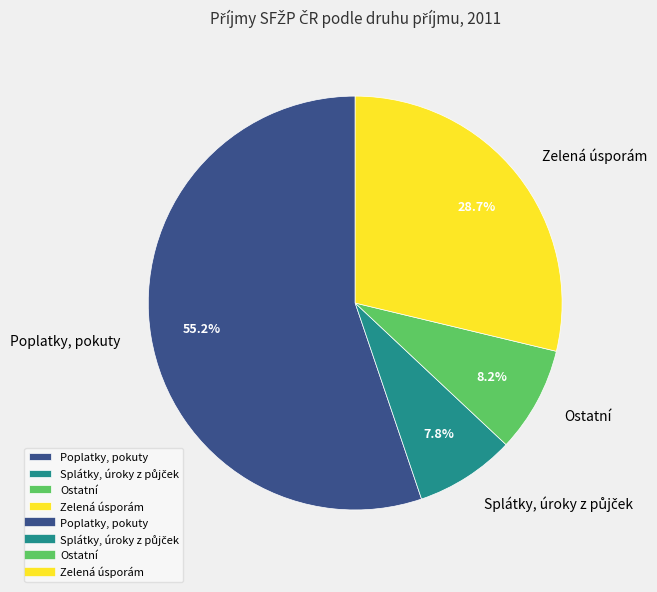

Which slice is the largest?

Poplatky, pokuty